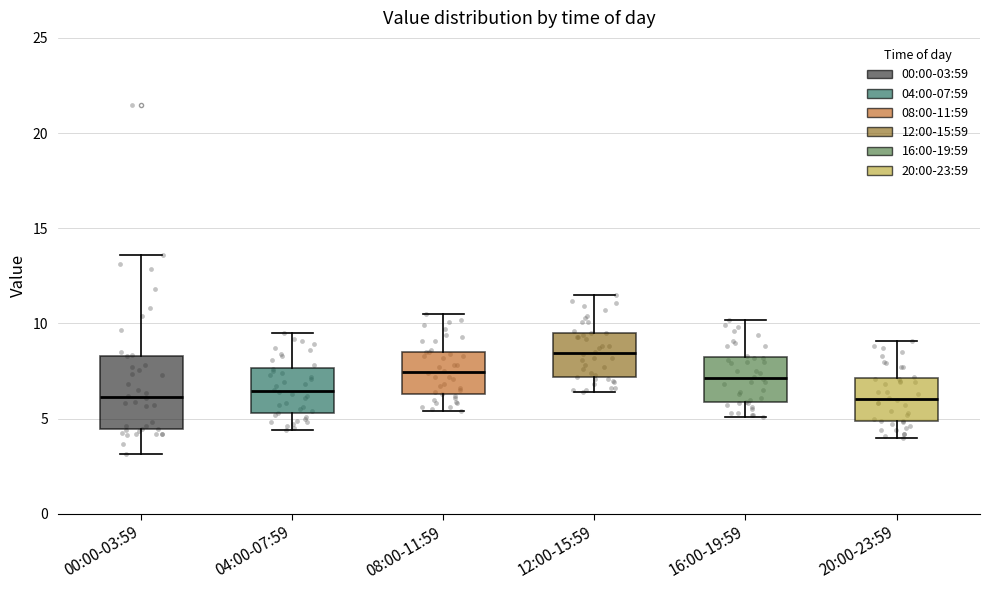

Which box is the tallest, from its lower edge to its upper edge?

00:00-03:59